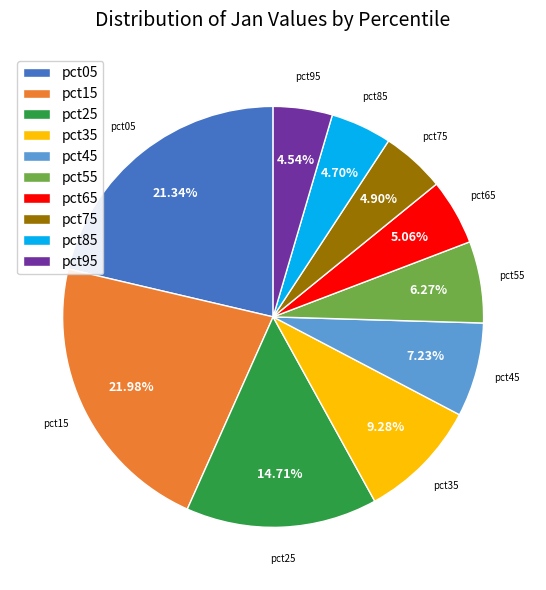

The pct65 slice represents 5% of the pie. True or false?

True